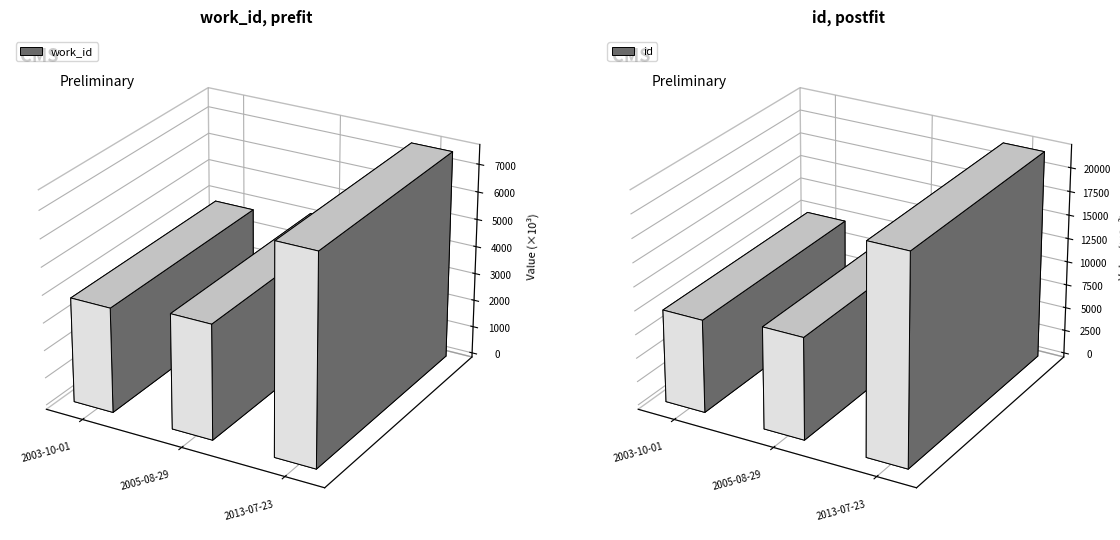

What is the label of the 3rd bar from the left?

2013-07-23